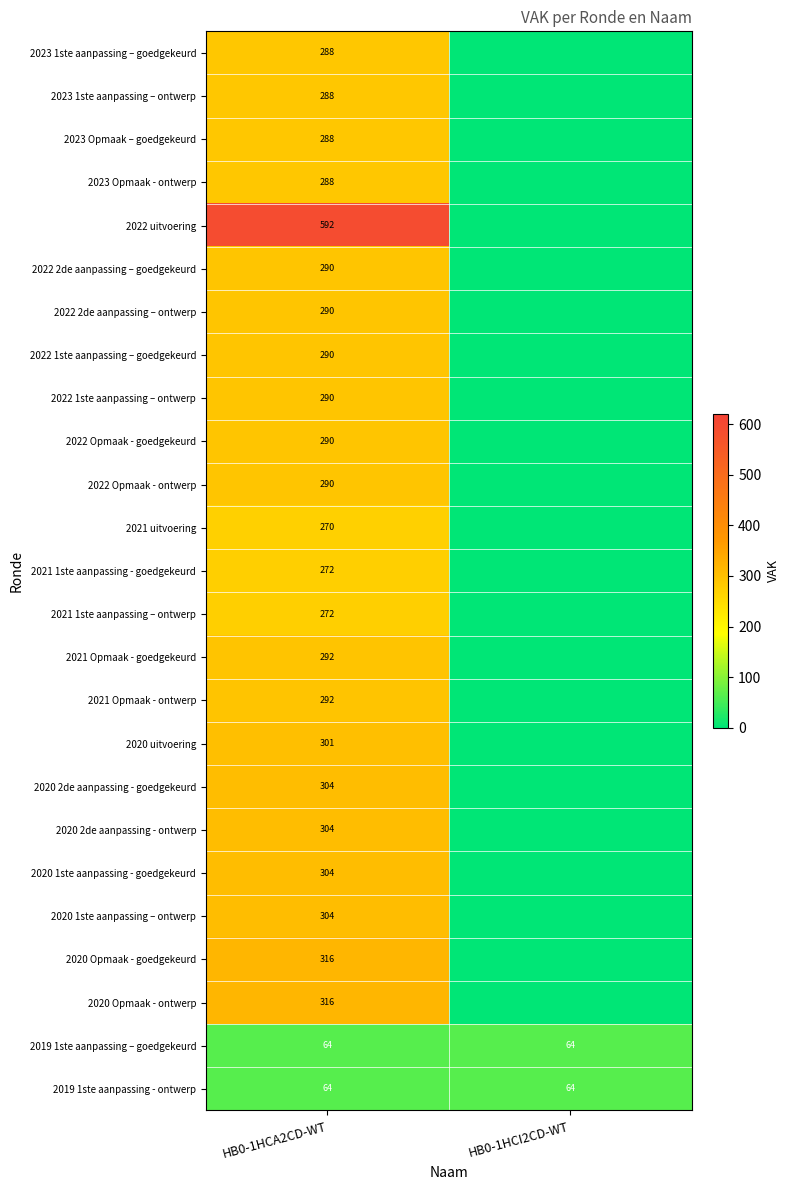

At which category is the sum across all series the highest?

HB0-1HCA2CD-WT